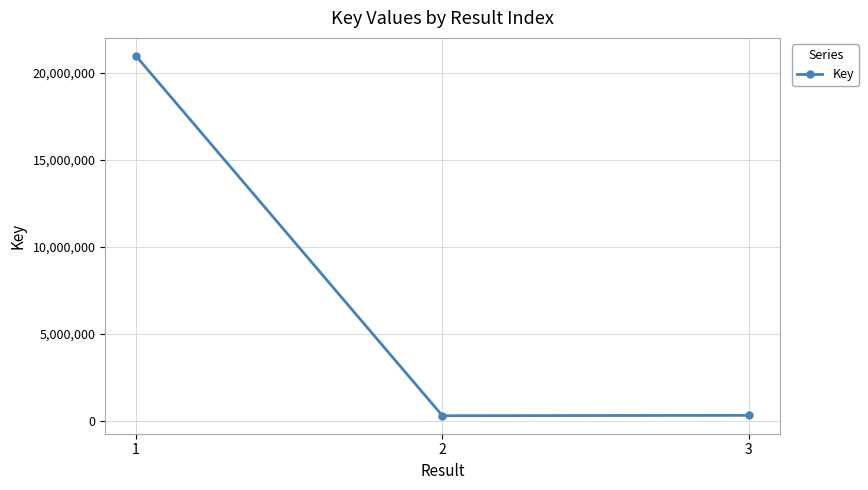

What value does the data have at 3, to the nearest 10?

335630